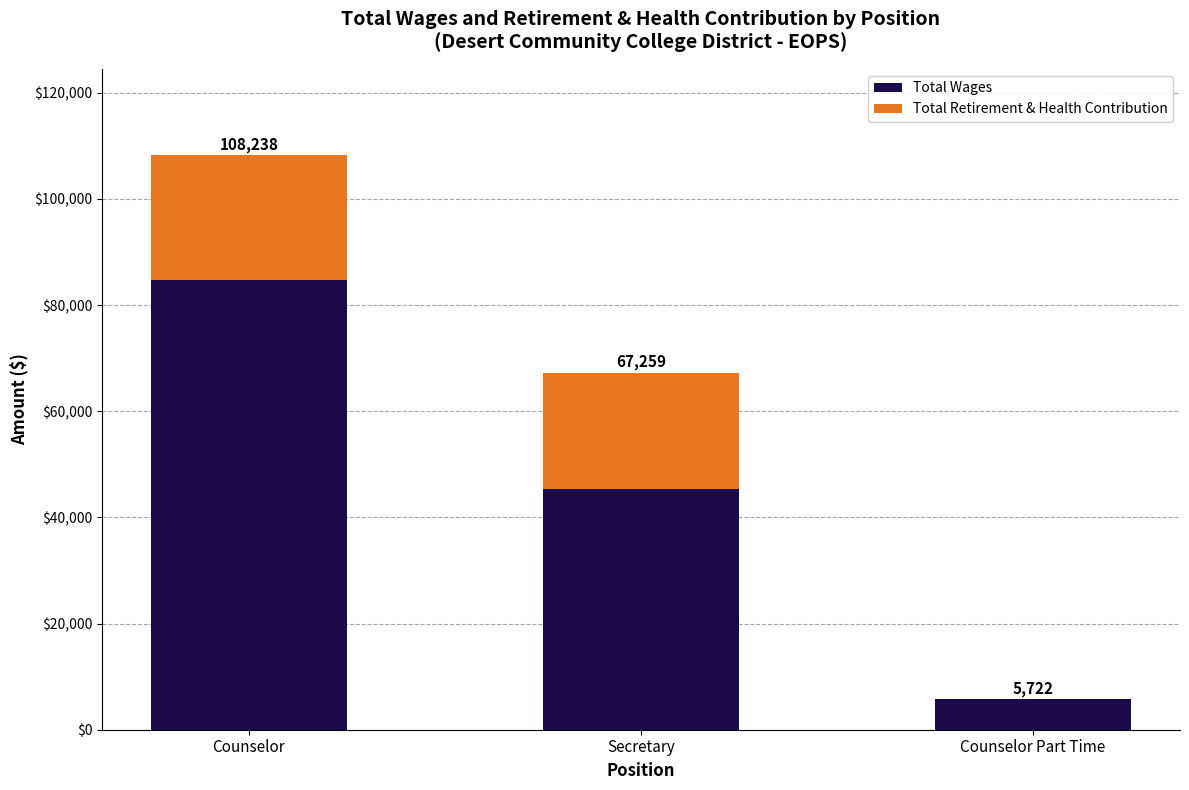

Rank the series by their maximum value, from lowest to highest.

Total Retirement & Health Contribution, Total Wages